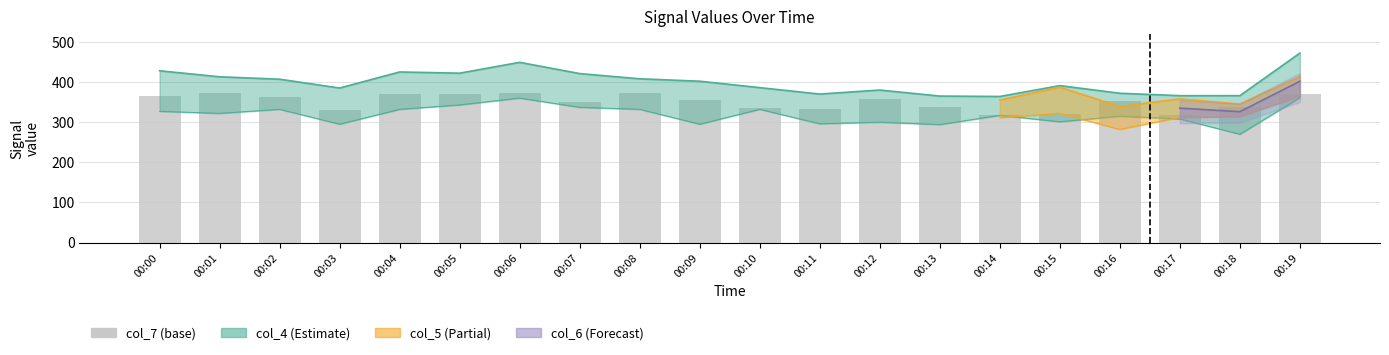

How many data points are less than 354?

10